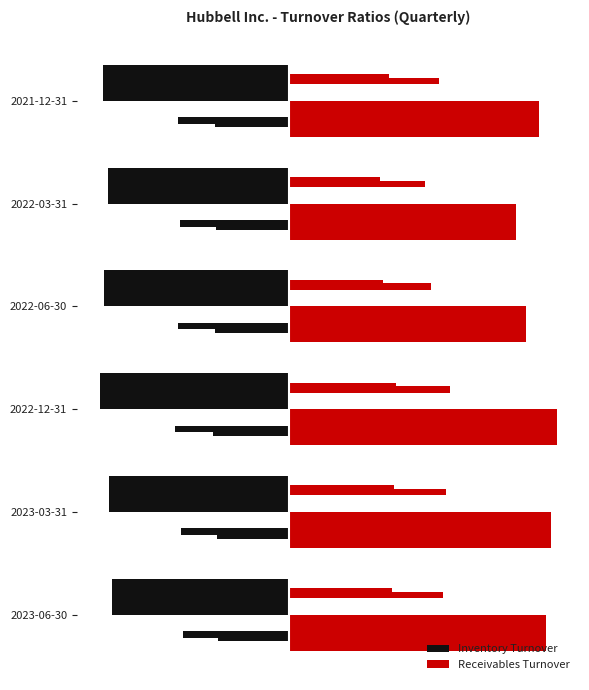

Rank the series at 2021-12-31 from highest to lowest value.

Receivables Turnover, Inventory Turnover